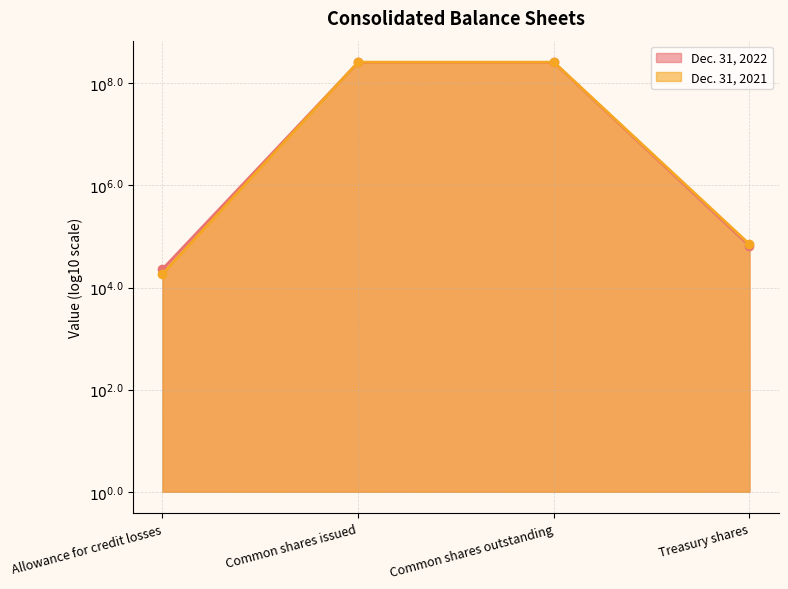

Reading left to right, extract all data points from this chart.

Dec. 31, 2022: 4.4	8.4	8.4	4.8
Dec. 31, 2021: 4.3	8.4	8.4	4.8